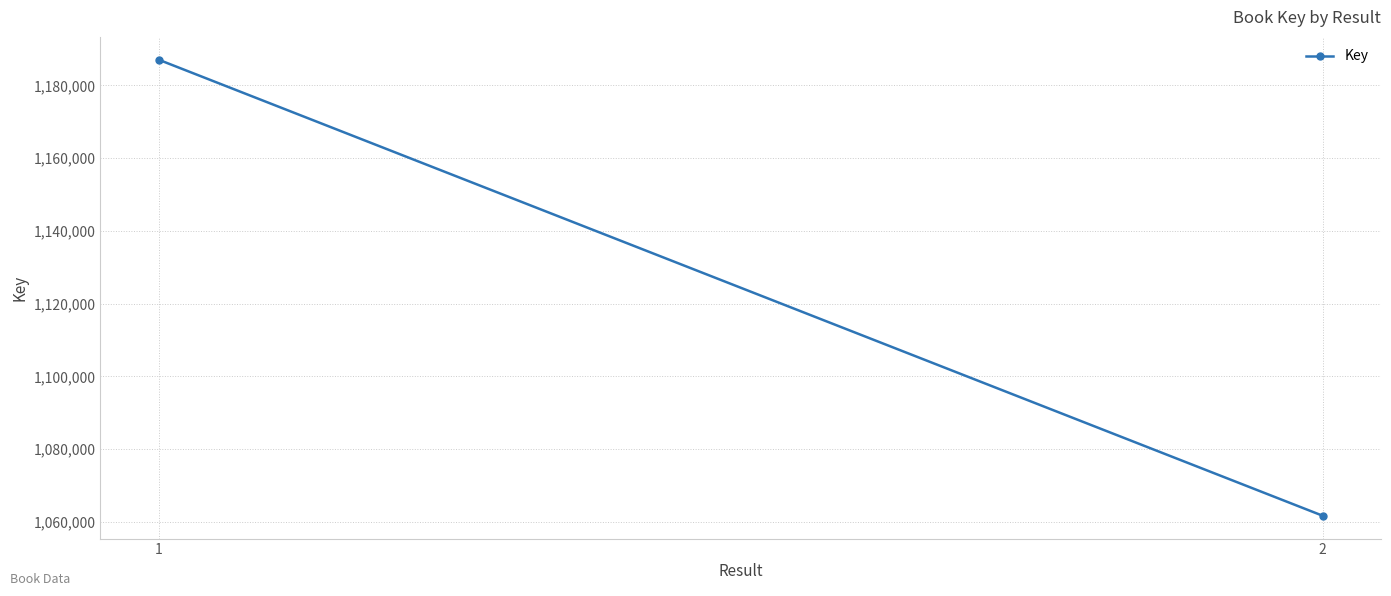

What is the average value?

1124374